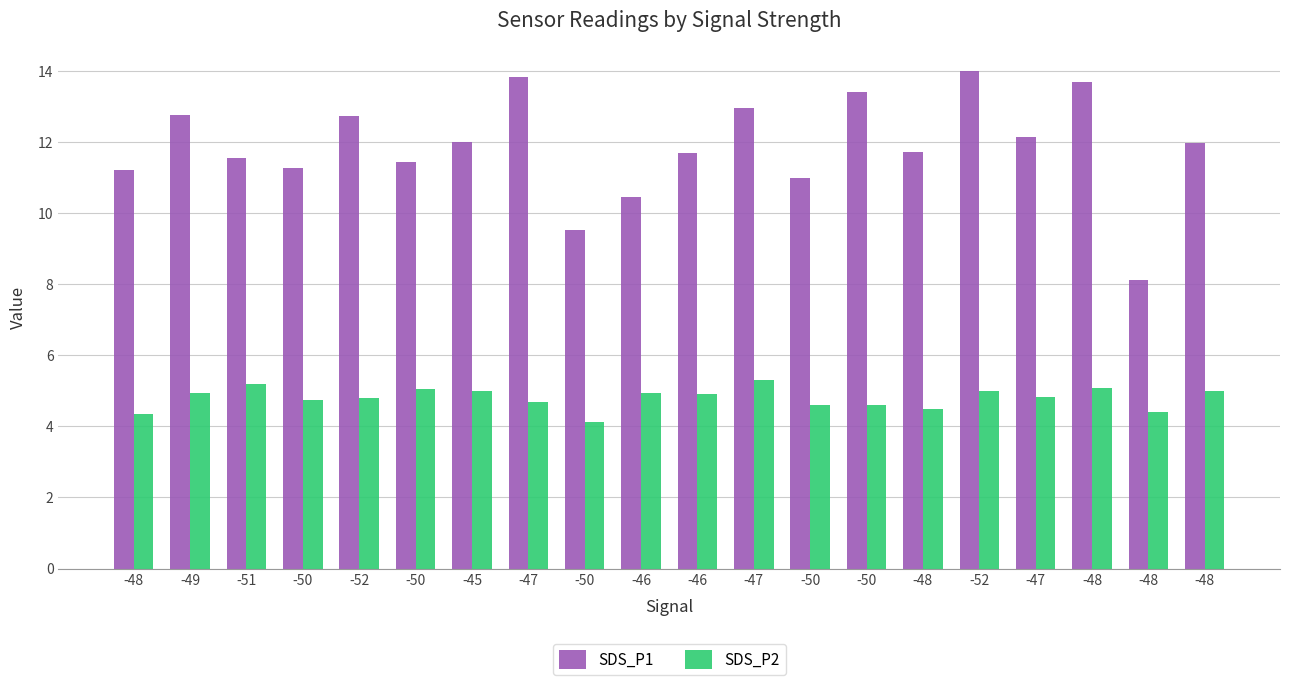

What is the sum of all SDS_P2 values?

96.0